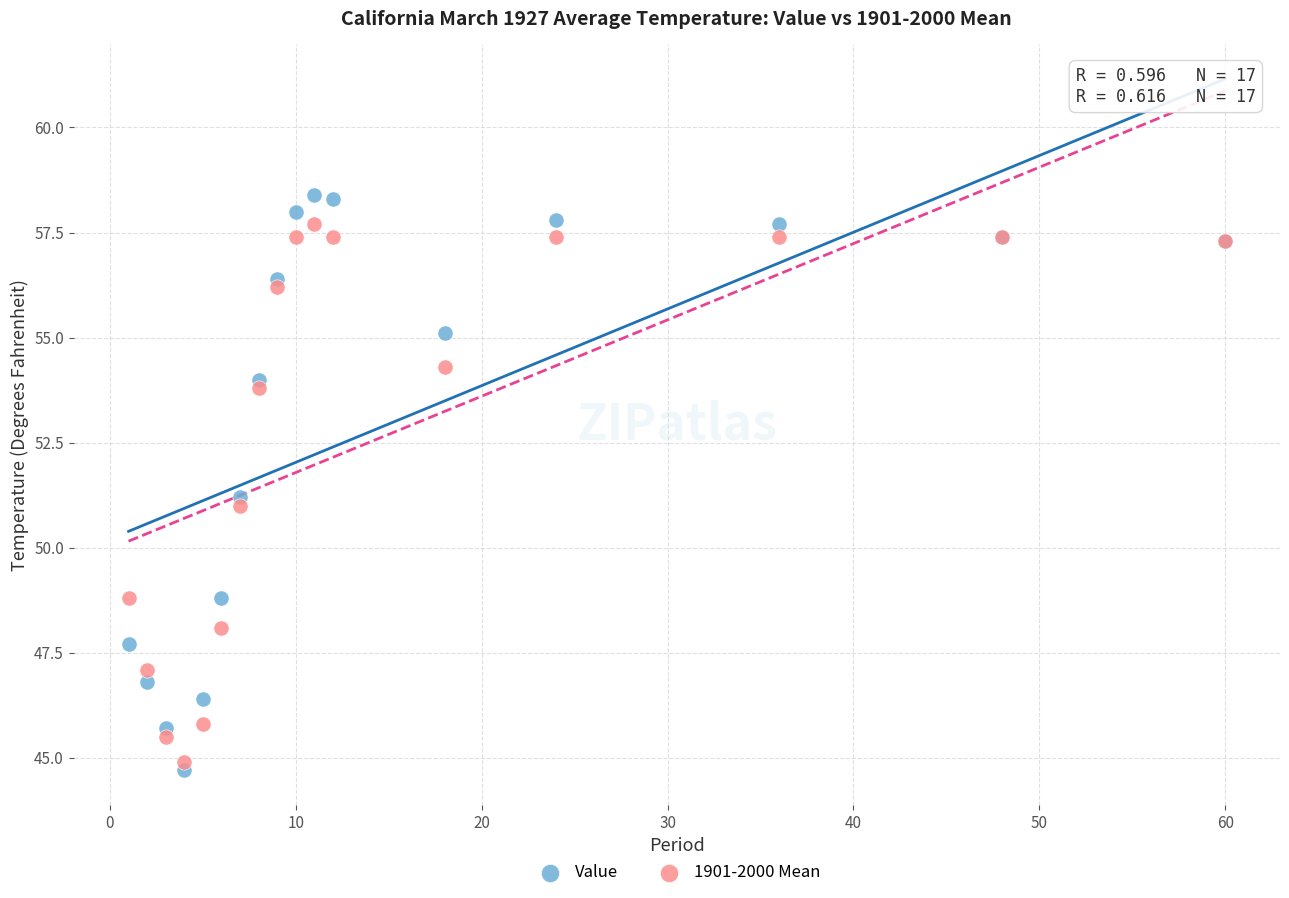

What is the X range (max minus min) for the scatter plot?

59.0